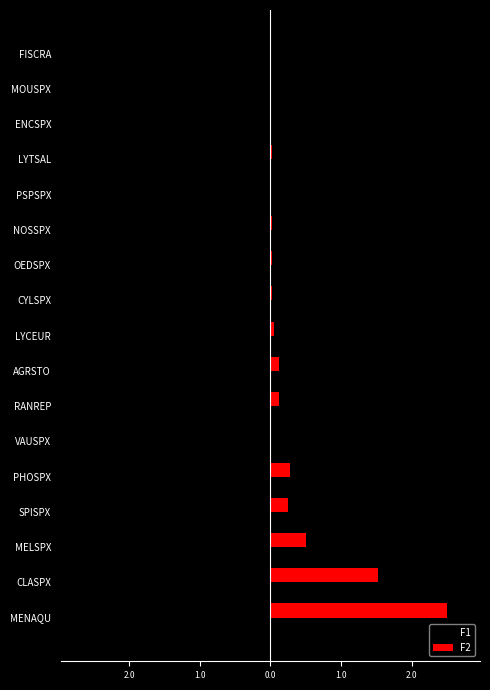

Reading left to right, transcribe all the data shown in this chart.

F1: -0.0	-0.1	-0.2	-0.1	-0.0	-0.2	-0.0	-0.0	-0.0	-0.0	-0.0	-0.0	-0.0	0.0	-0.0	-0.0	-0.0
F2: 2.5	1.5	0.5	0.2	0.3	0.0	0.1	0.1	0.1	0.0	0.0	0.0	0.0	0.0	0.0	0.0	0.0